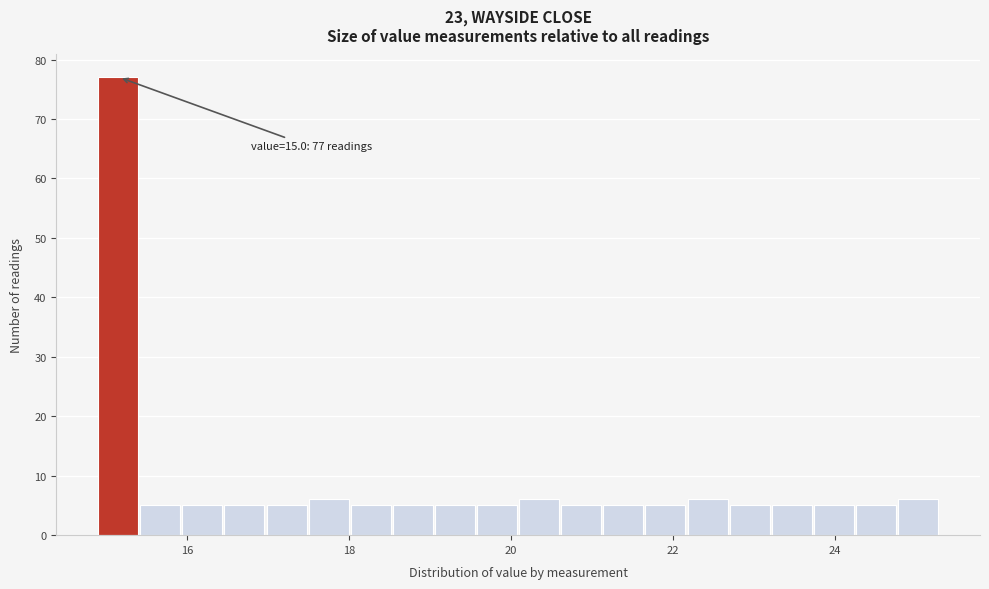

Read against the x-axis, roughly where is the centre of the tallest bar?

15.2